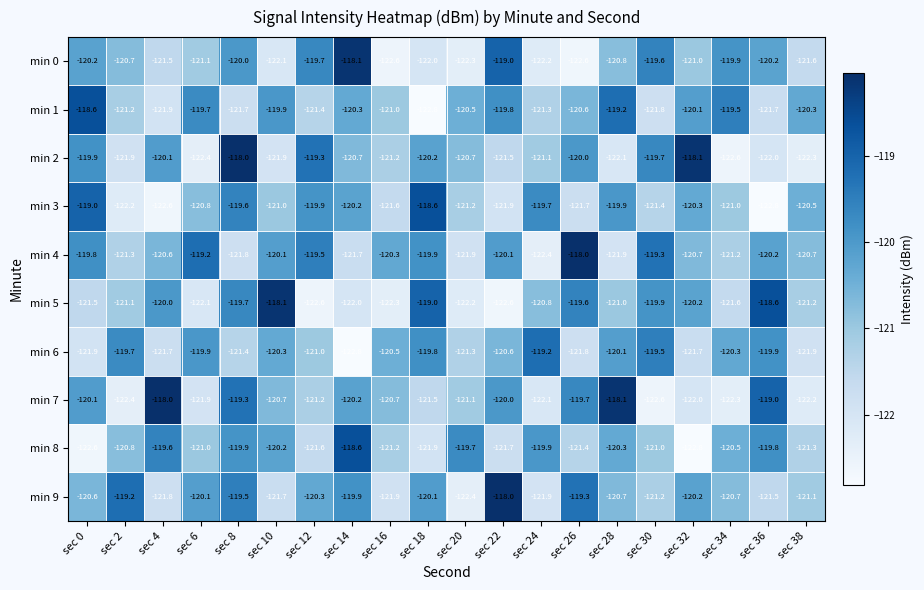

At which label does min 6 reach its minimum?

sec 14